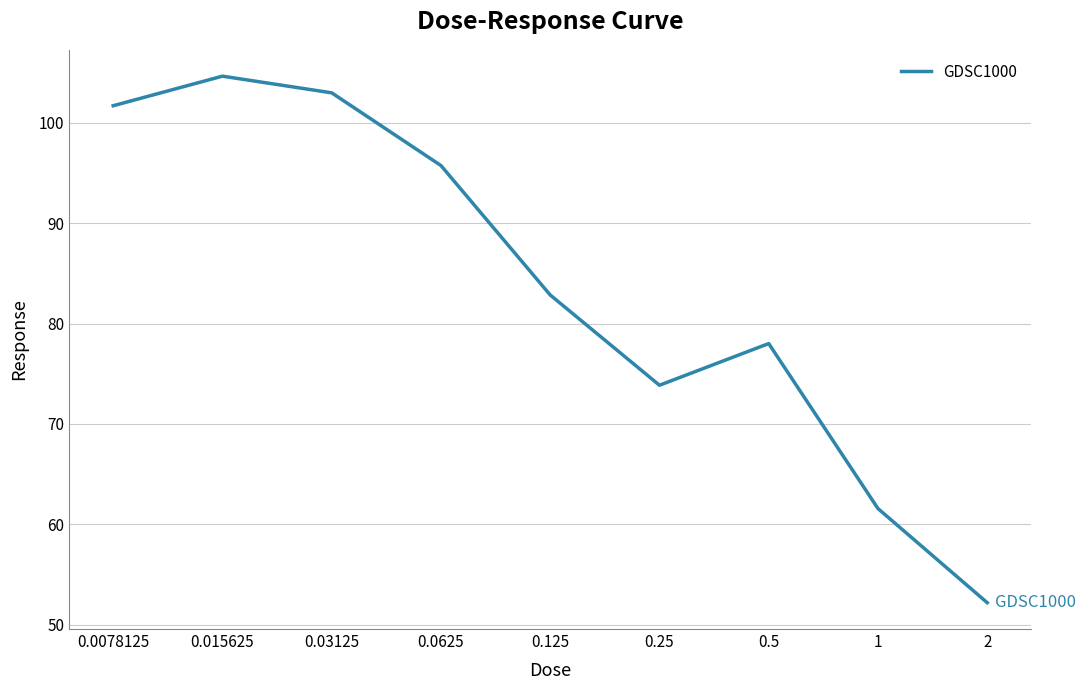

What is the maximum value shown in the chart?

104.6